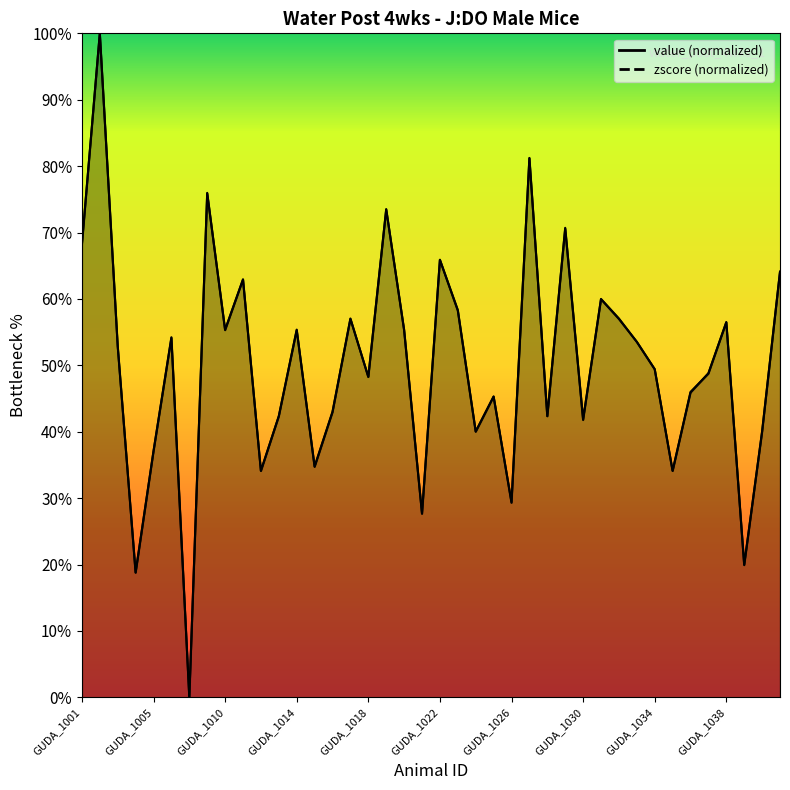

The value of zscore at GUDA_1013 is 62.6. True or false?

False